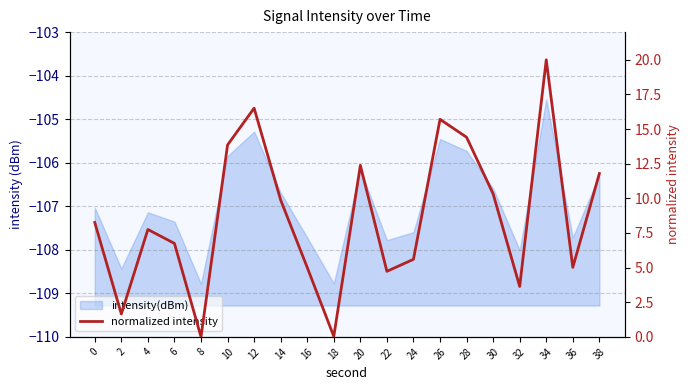

At which label is the value closest to 10?

14